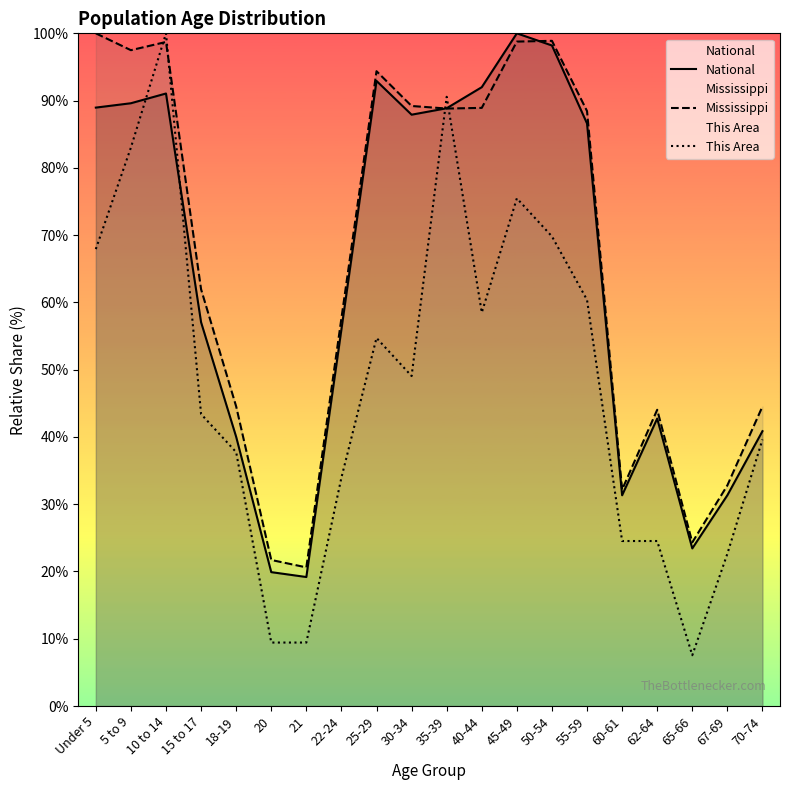

Rank the series by their maximum value, from highest to lowest.

National, Mississippi, This Area